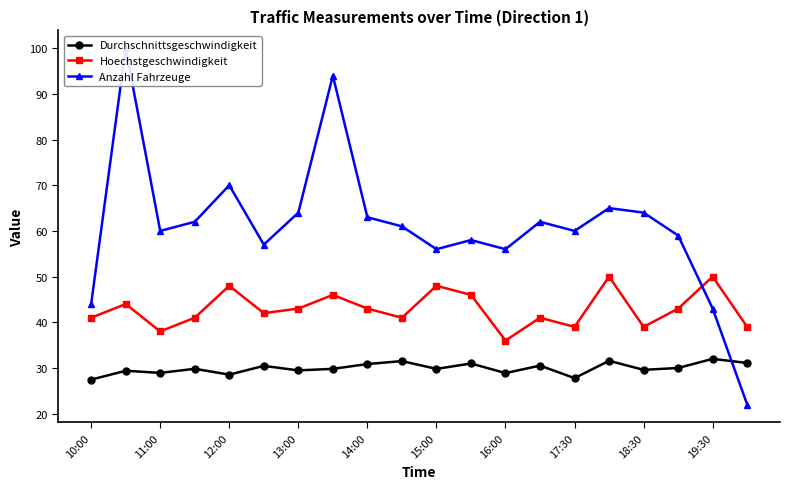

The value of Durchschnittsgeschwindigkeit at 11:00 is 13.3. True or false?

False